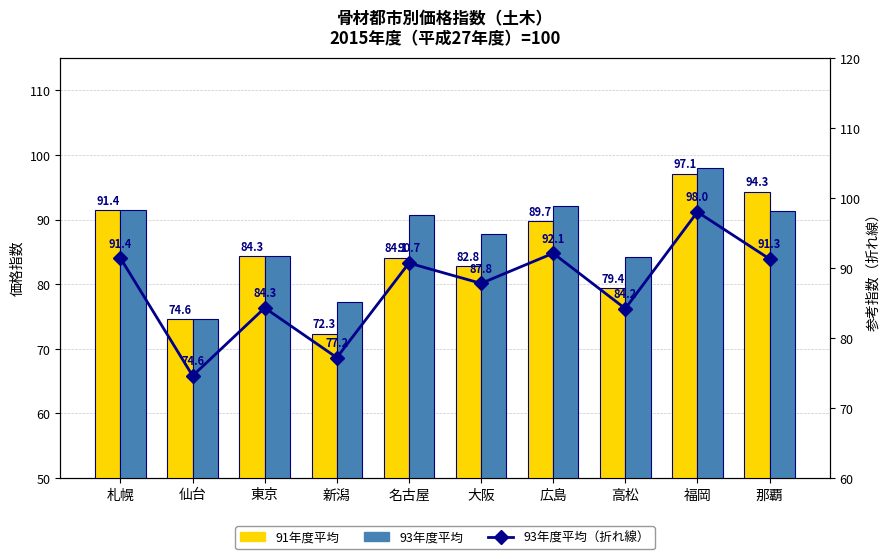

Which category has the lowest value across all series?

新潟